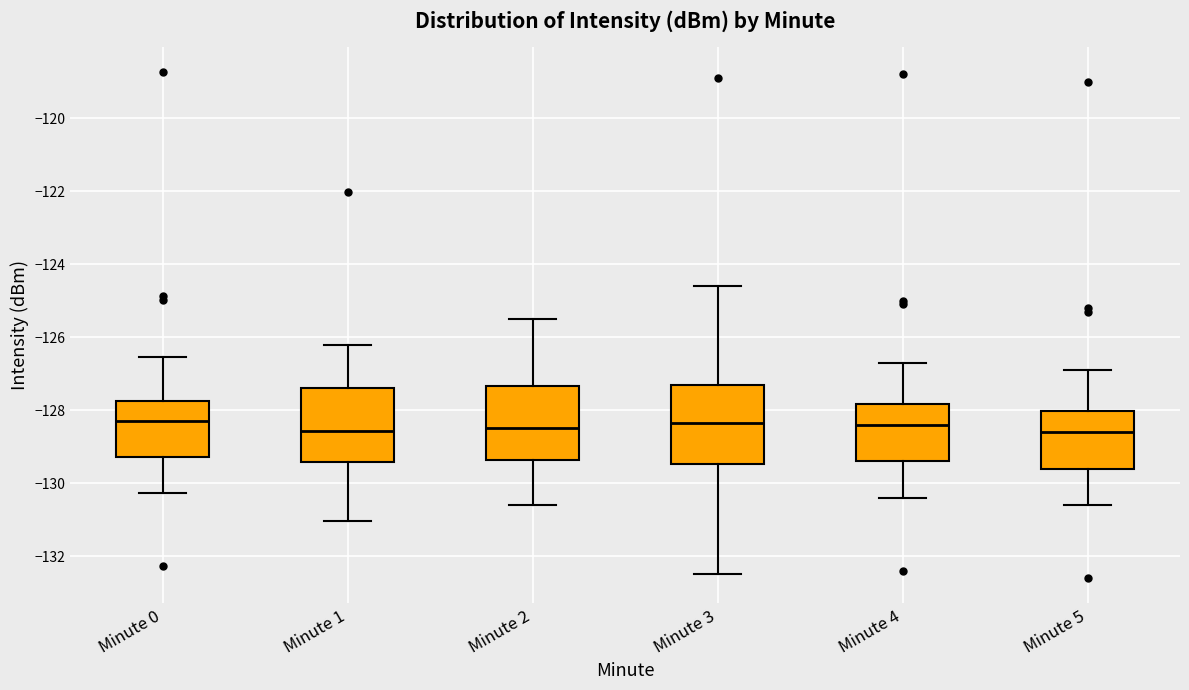

Where does the lower whisker of the box for Minute 0 end on the y-axis? The values are not printed on the chart, so give them approximately, as read against the axis.

-130.2